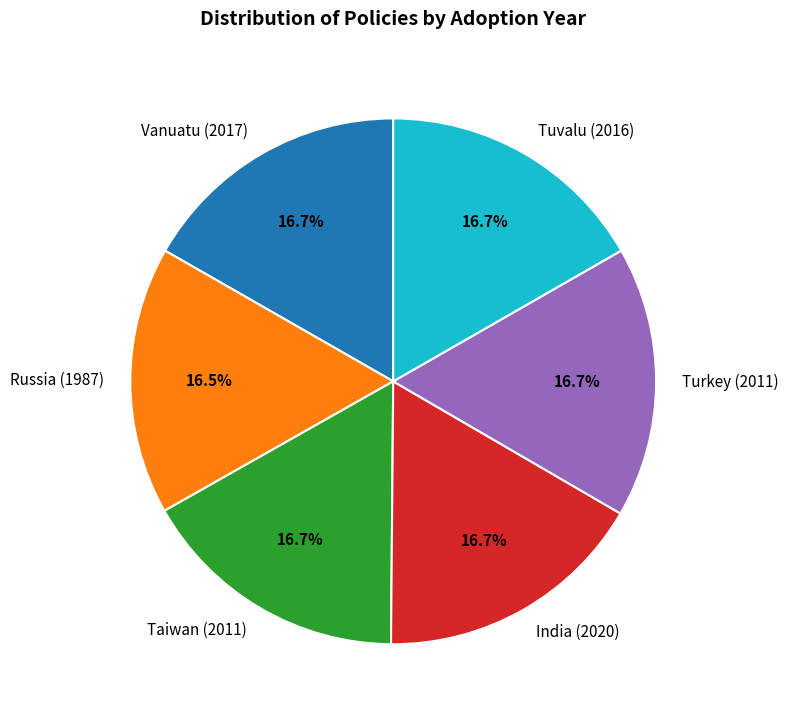

Combined, do India (2020) and Russia (1987) account for over 50%?

No